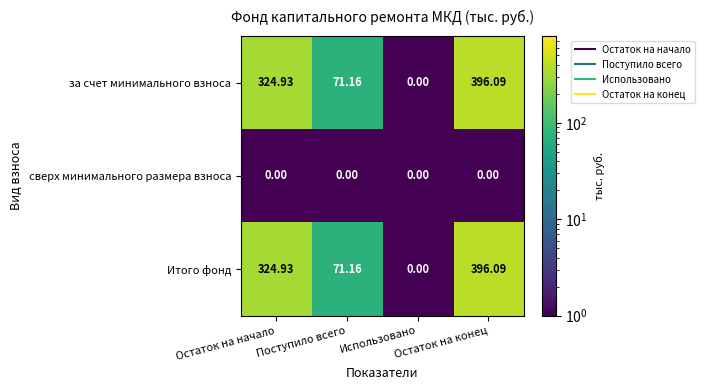

How many data points does each series have?

4